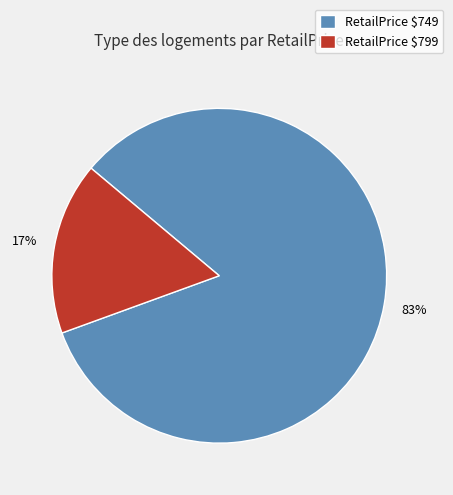

To the nearest percent, what is the average slice percentage?

50%